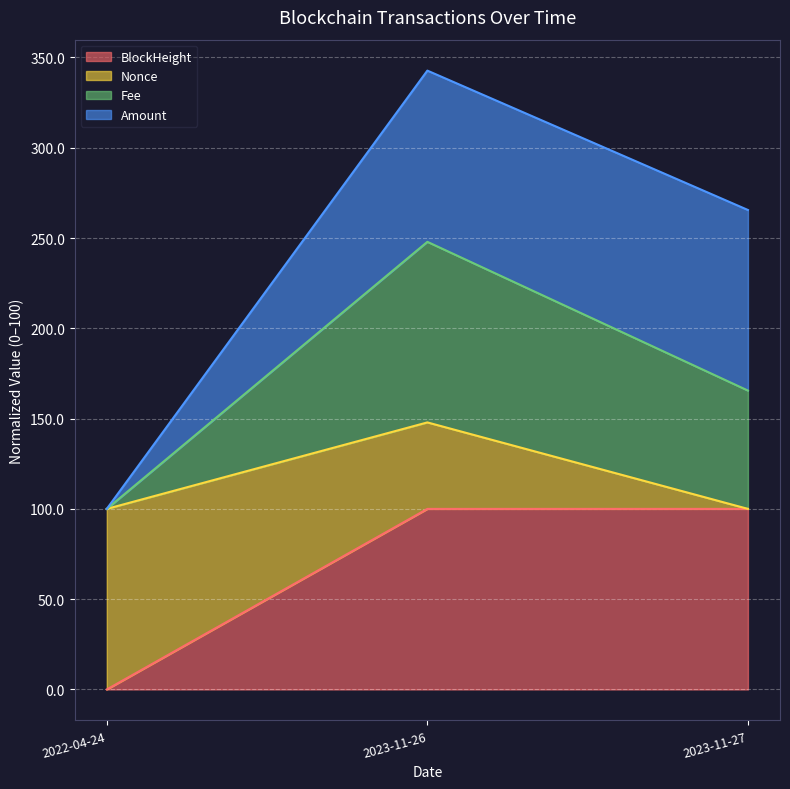

How many lines are shown in the chart?

4